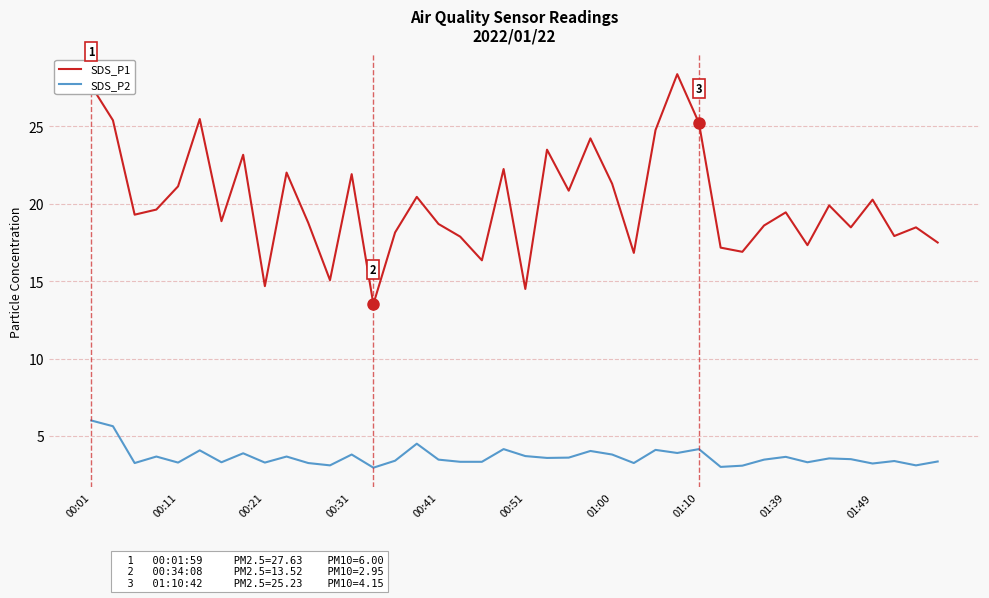

True or false: SDS_P2 and SDS_P1 cross at least once.

False